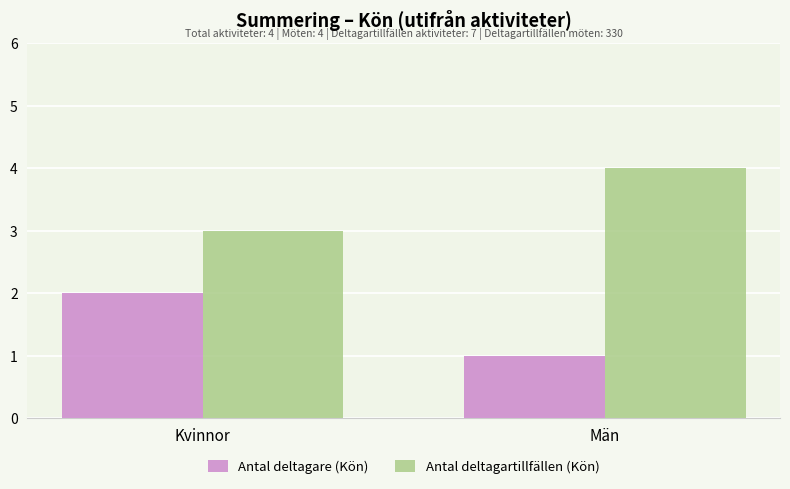

List the series in order of their overall mean, highest first.

Antal deltagartillfällen (Kön), Antal deltagare (Kön)